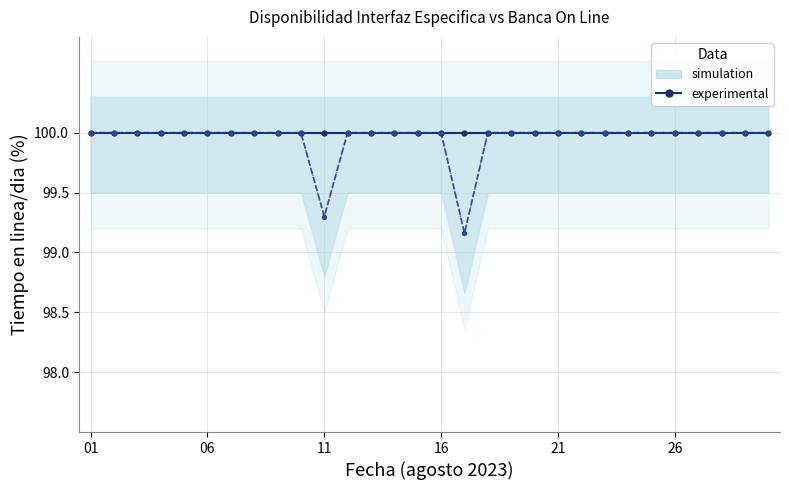

Which category has the highest value across all series?

01